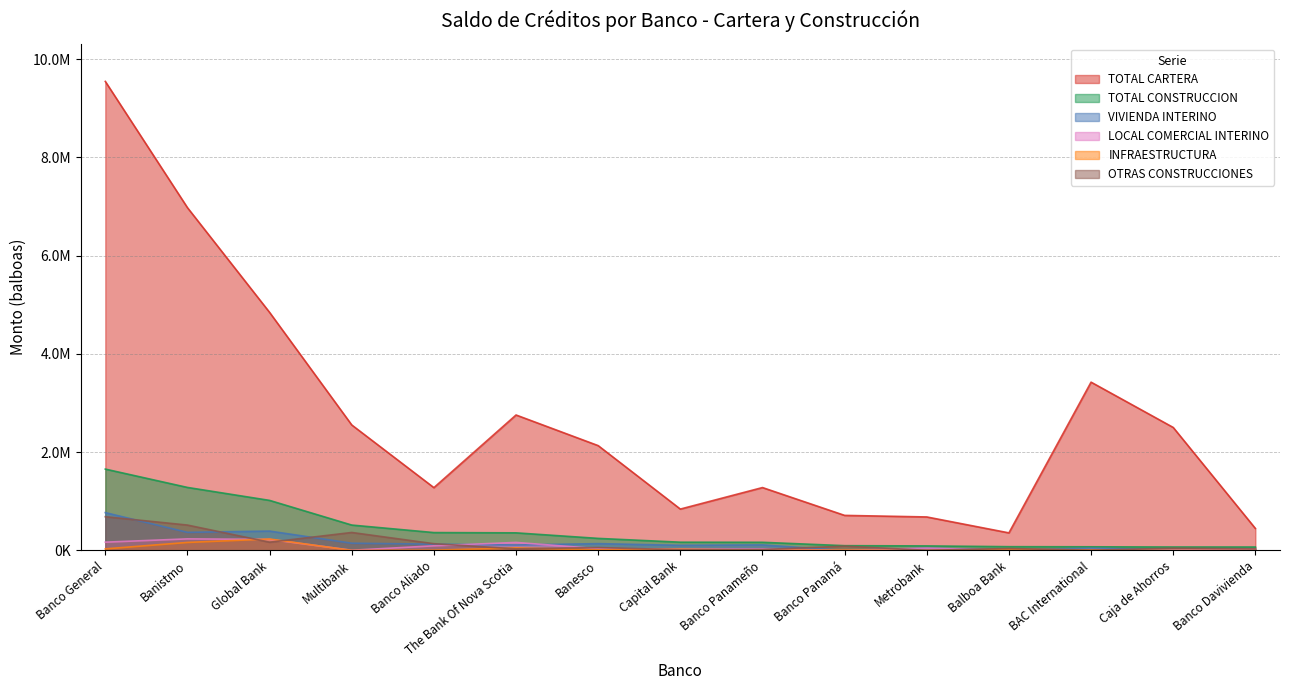

What is the average value of the INFRAESTRUCTURA series?

38111.0